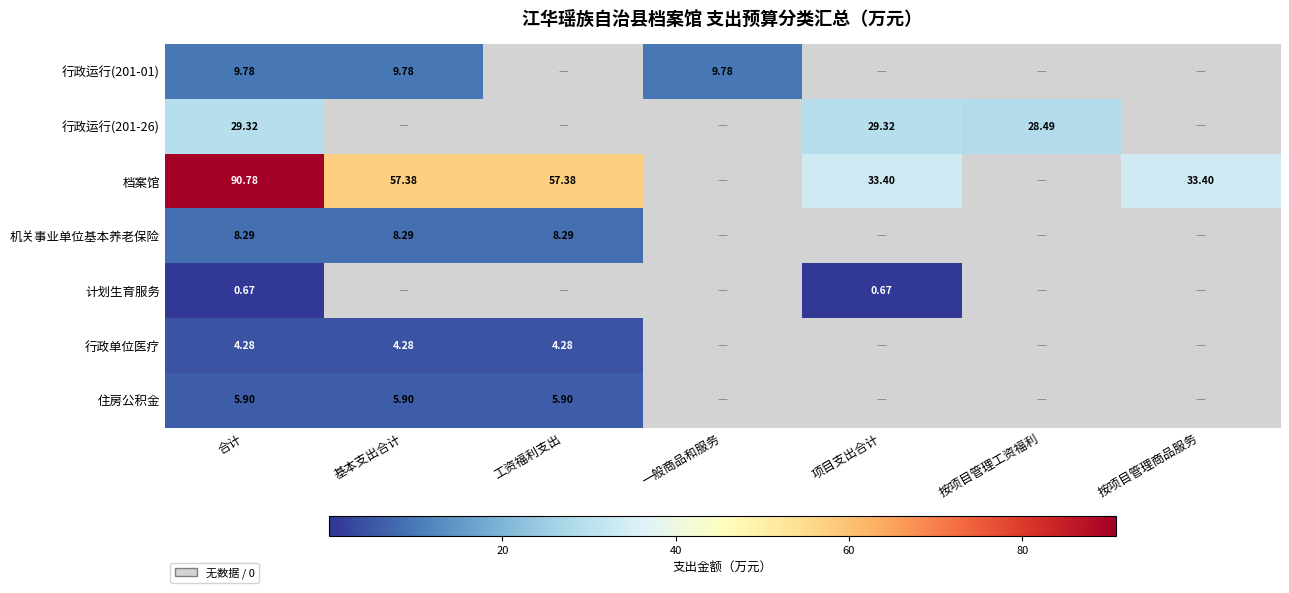

Is the value of 行政运行(201-26) at 项目支出合计 greater than the value of 住房公积金 at 基本支出合计?

Yes